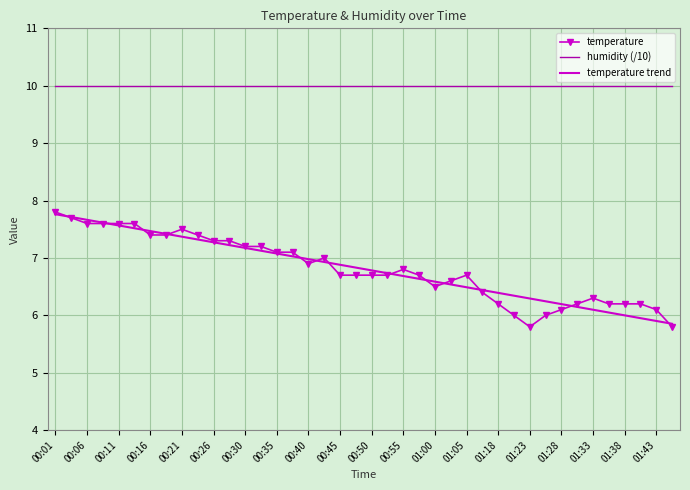

What is the lowest value of the temperature trend series?

5.9